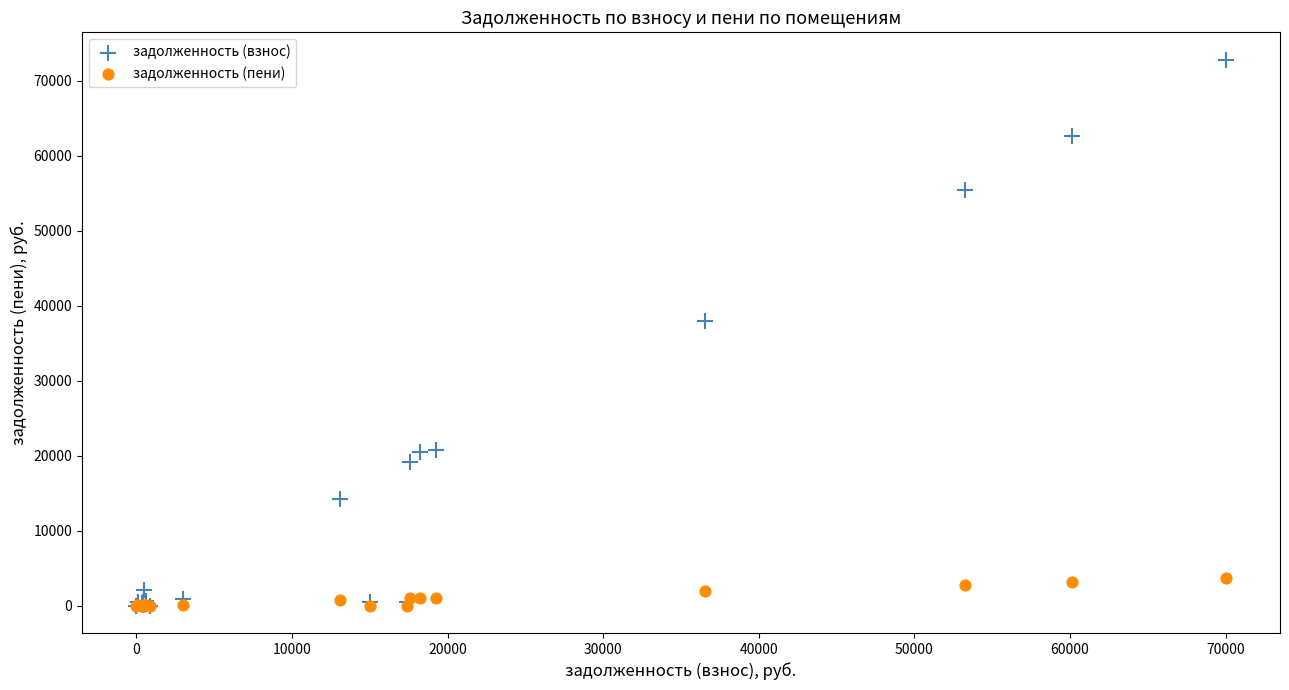

In the задолженность (взнос) series, what Y value is closest to 36402?

37997.8